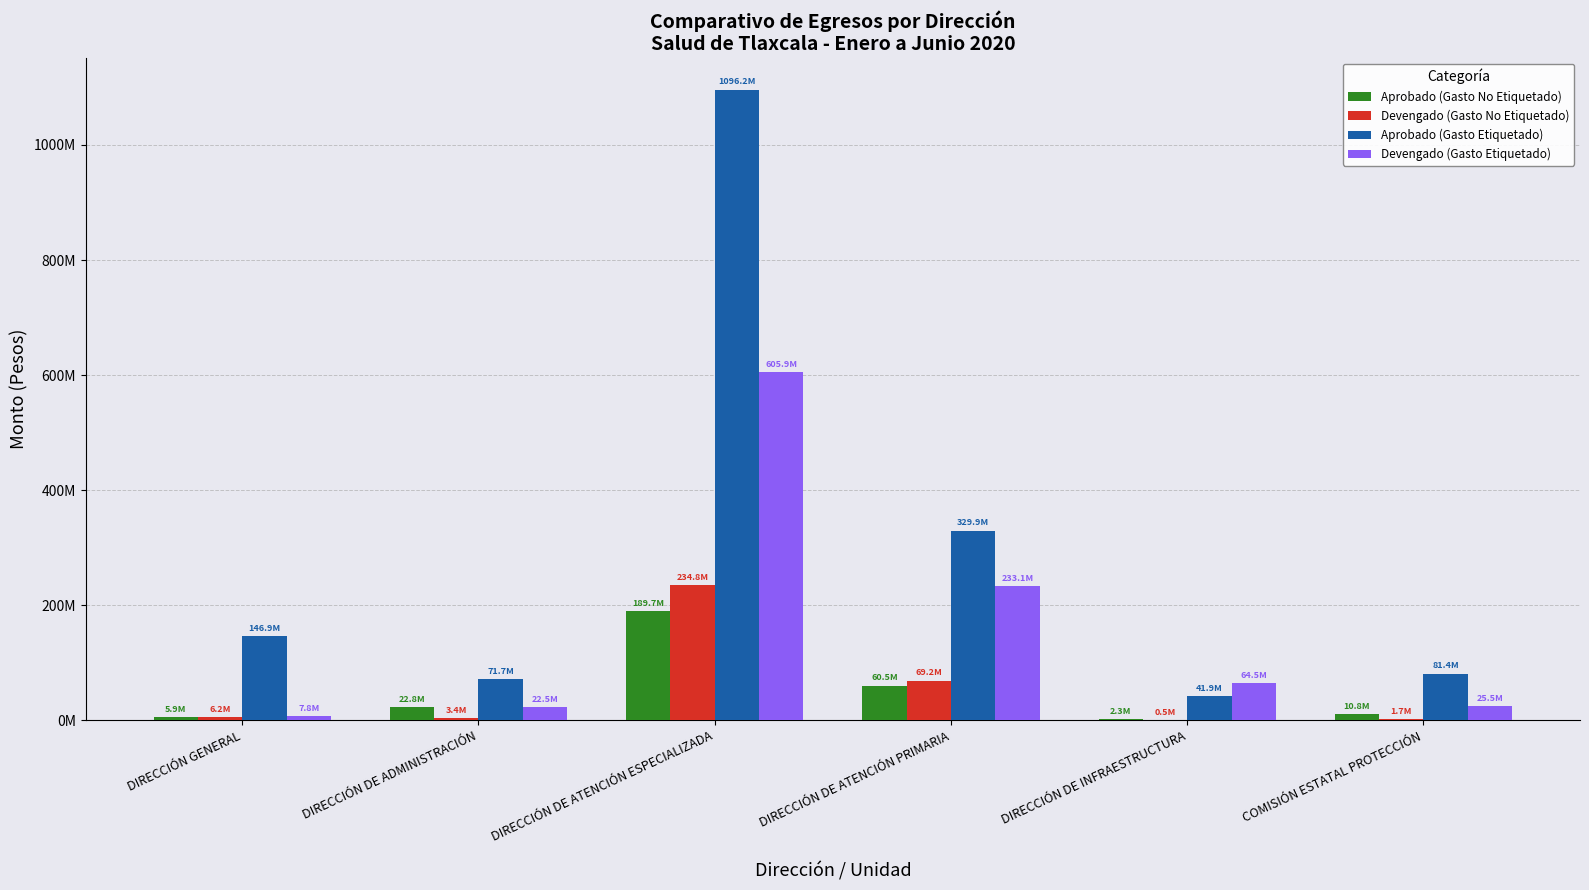

Is the value of Aprobado (Gasto Etiquetado) at DIRECCIÓN DE INFRAESTRUCTURA greater than the value of Aprobado (Gasto No Etiquetado) at DIRECCIÓN DE ATENCIÓN PRIMARIA?

No